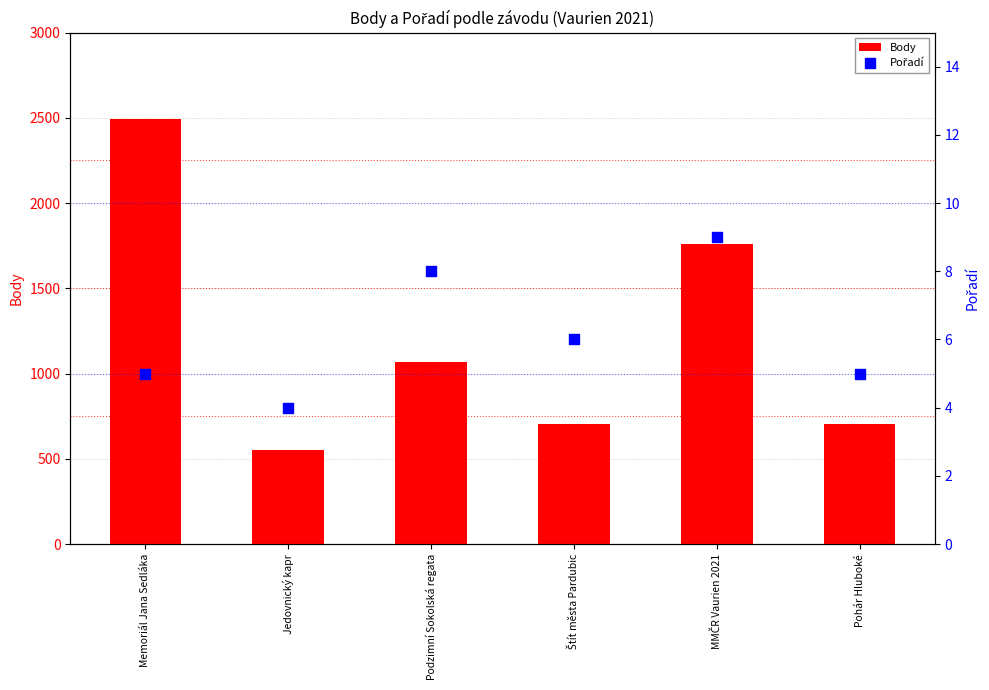

Which series has the largest total across all categories?

Body